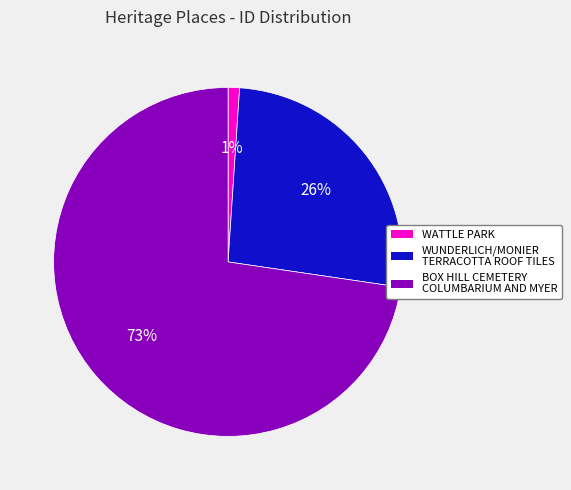

Rank the categories by value from lowest to highest.

WATTLE PARK, WUNDERLICH/MONIER TERRACOTTA ROOF TILES, BOX HILL CEMETERY COLUMBARIUM AND MYER